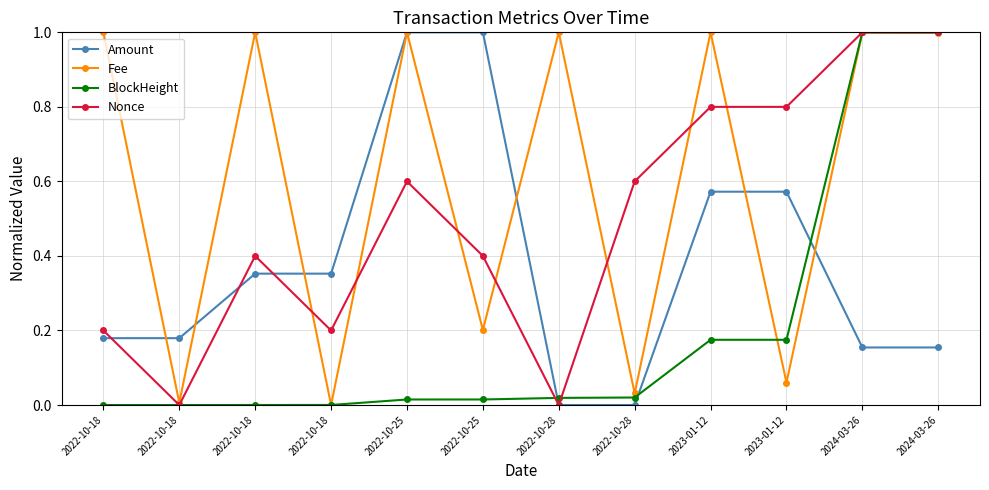

How many categories are shown in the chart?

12